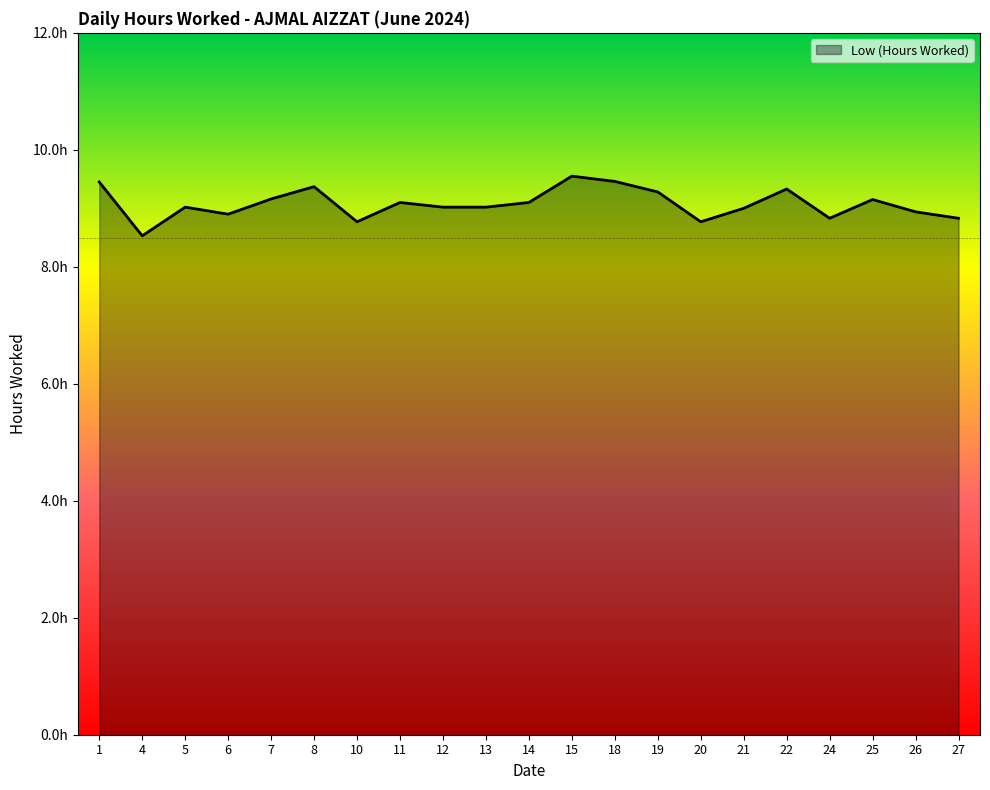

Does the chart display data point markers on the line(s)?

No